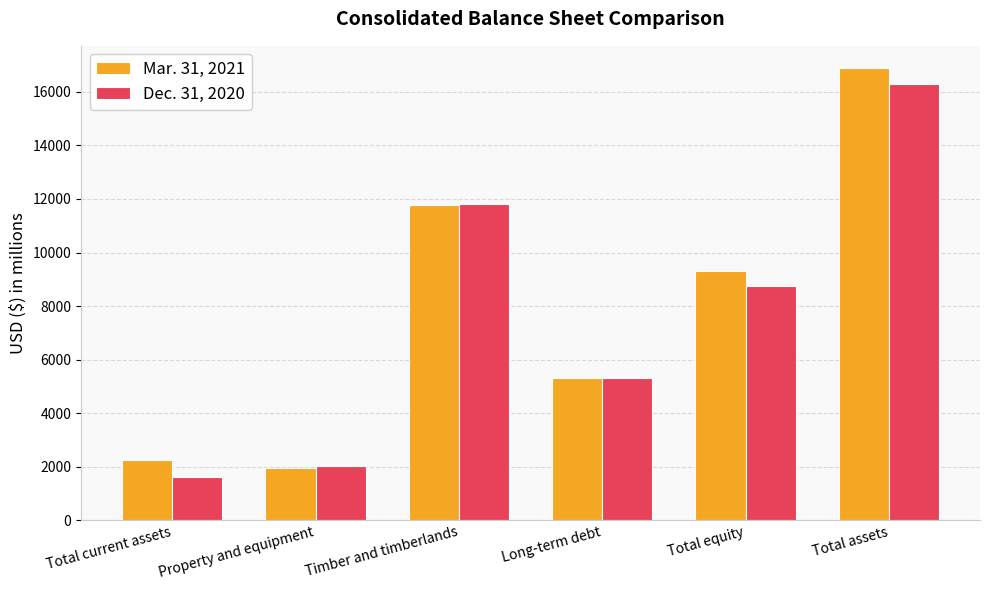

Rank the categories by Dec. 31, 2020 value from highest to lowest.

Total assets, Timber and timberlands, Total equity, Long-term debt, Property and equipment, Total current assets